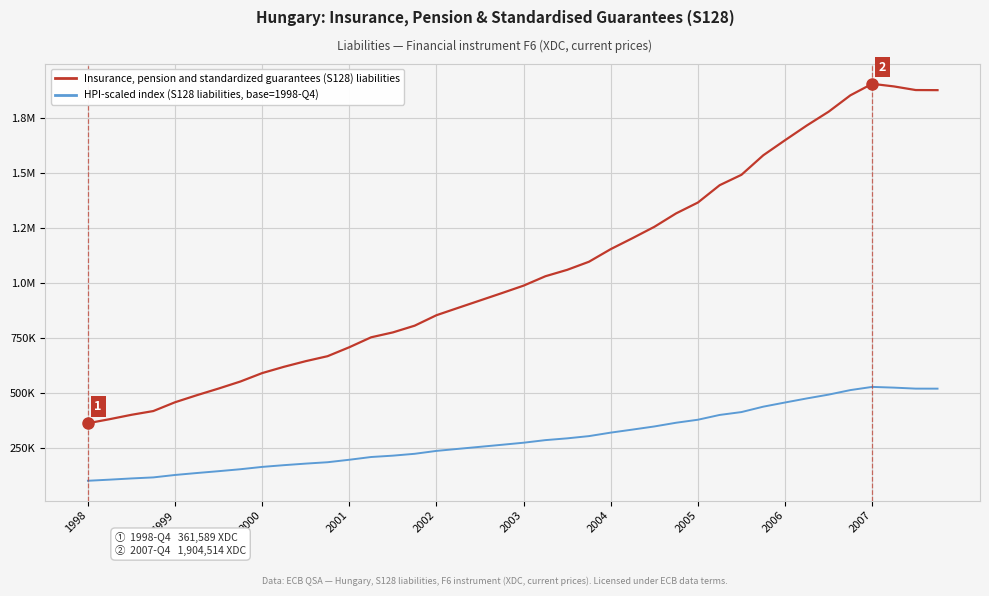

What is the label of the 30th point from the right?

10